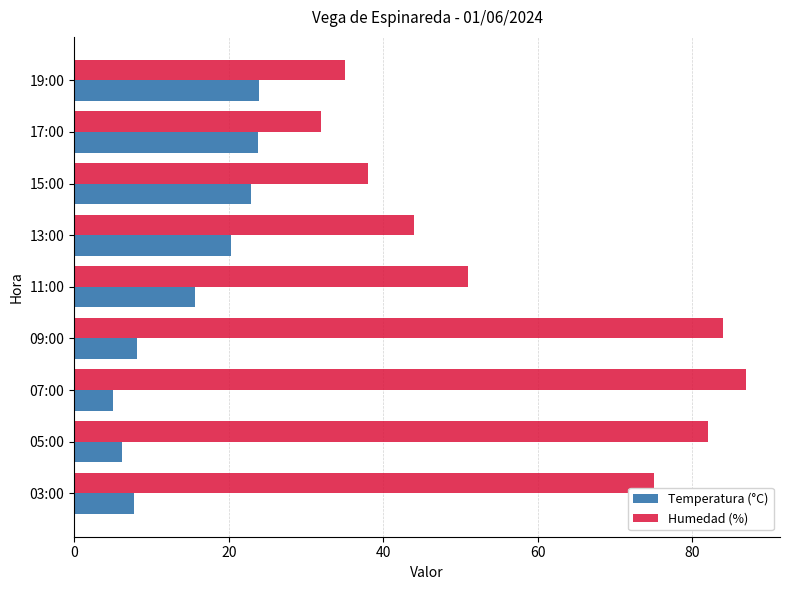

What is the total value across all series at 07:00?

92.0